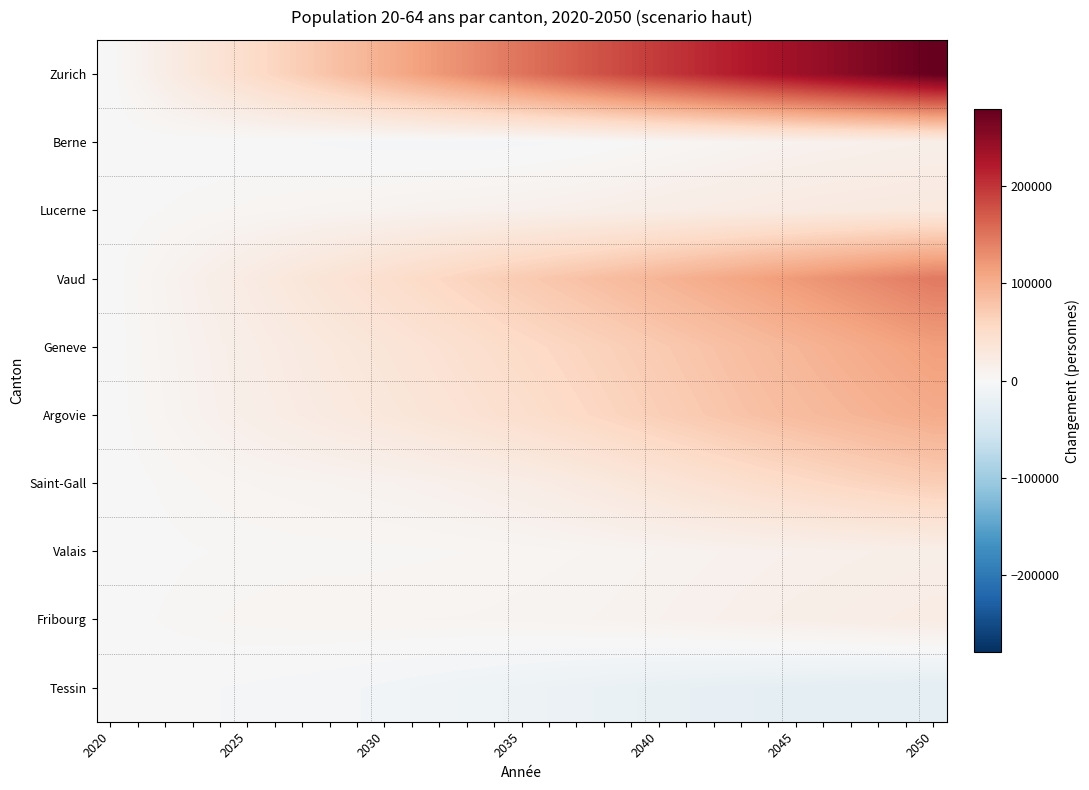

Rank the series by their maximum value, from highest to lowest.

Zurich, Vaud, Geneve, Argovie, Saint-Gall, Lucerne, Fribourg, Valais, Berne, Tessin